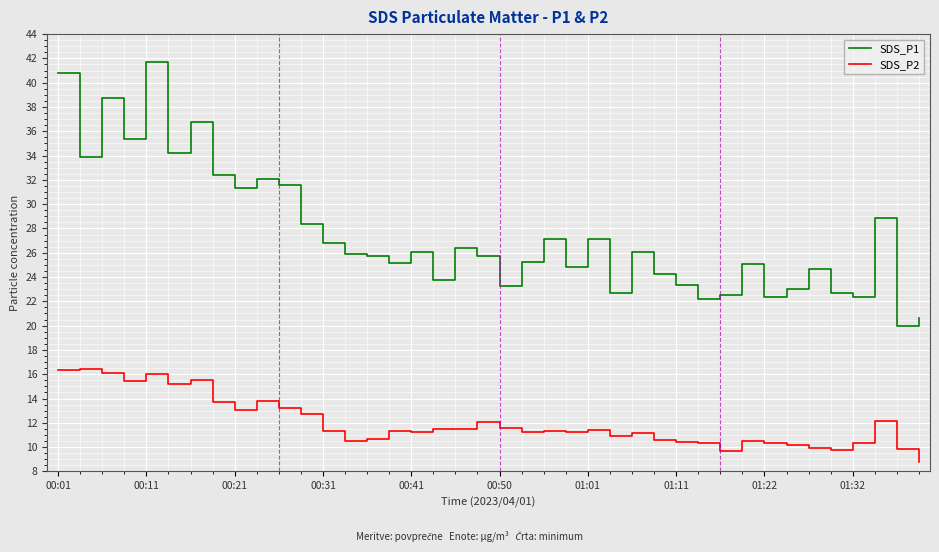

Which series has the widest spread of values?

SDS_P1